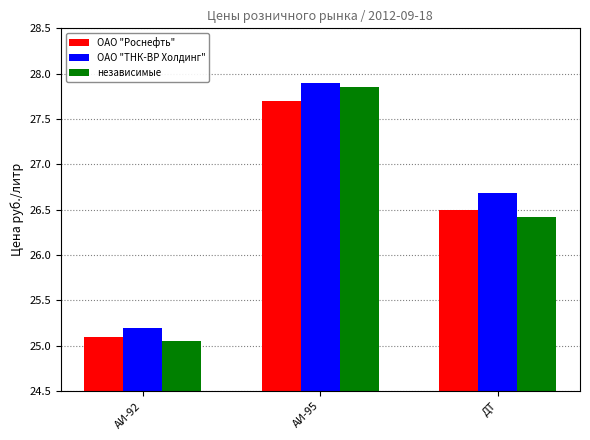

Which series has the largest total across all categories?

ОАО "ТНК-ВР Холдинг"